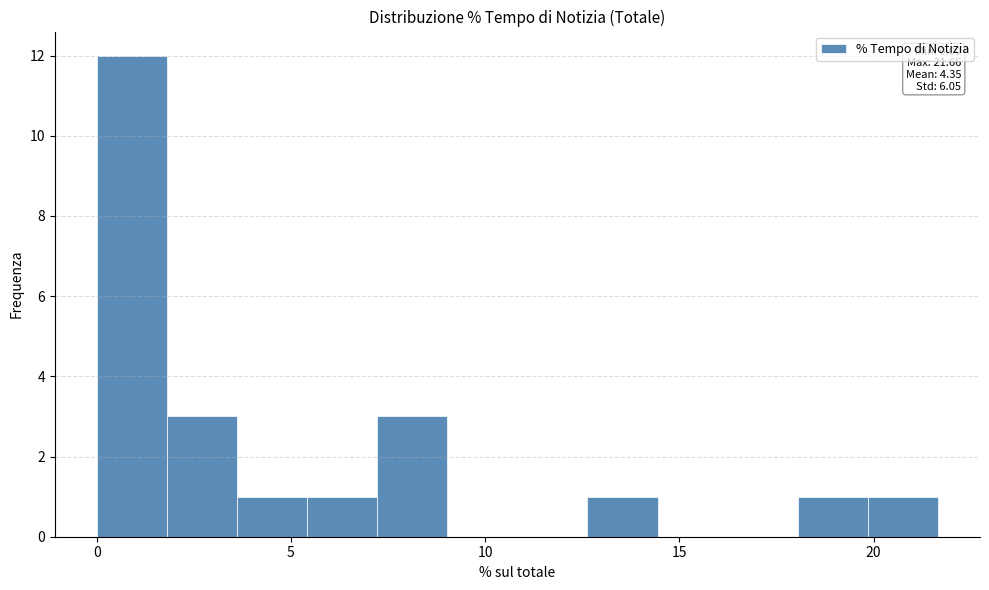

Around what value on the x-axis is the tallest bar? Give the approximate position of its centre, as read against the axis.

1.0